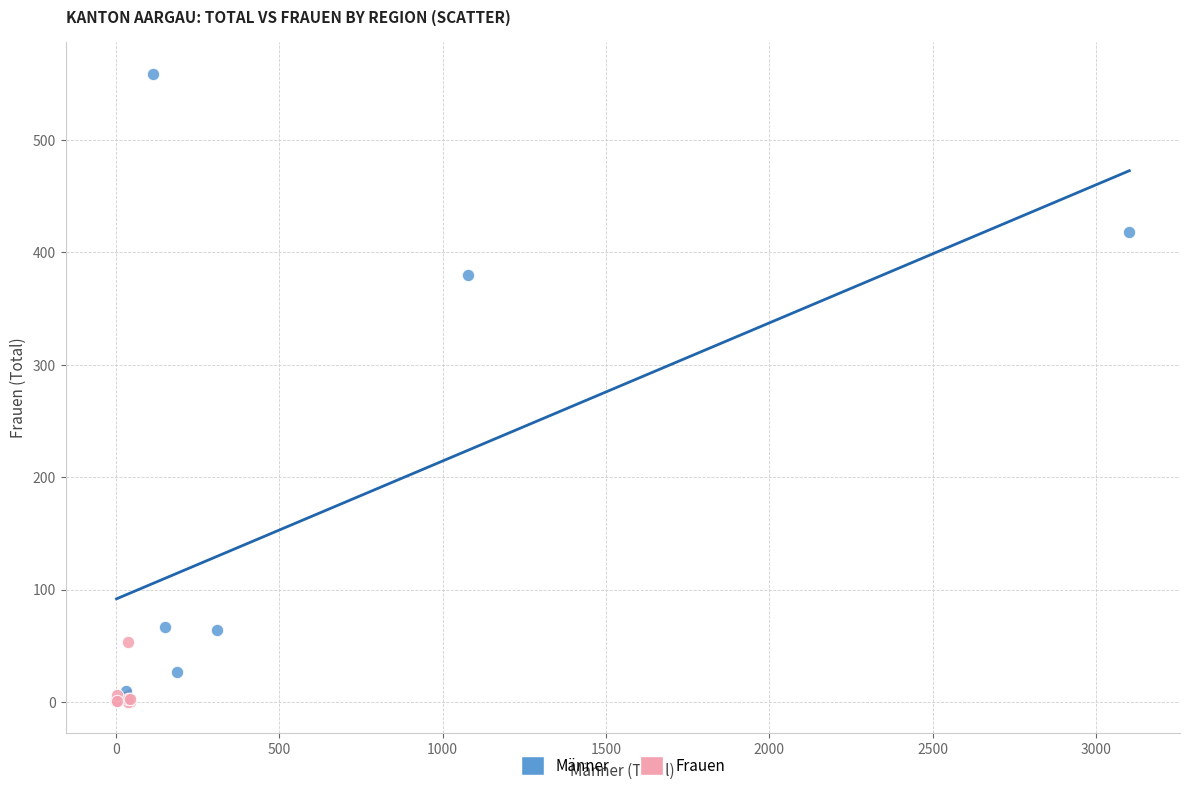

Which series reaches the maximum Y coordinate?

Männer